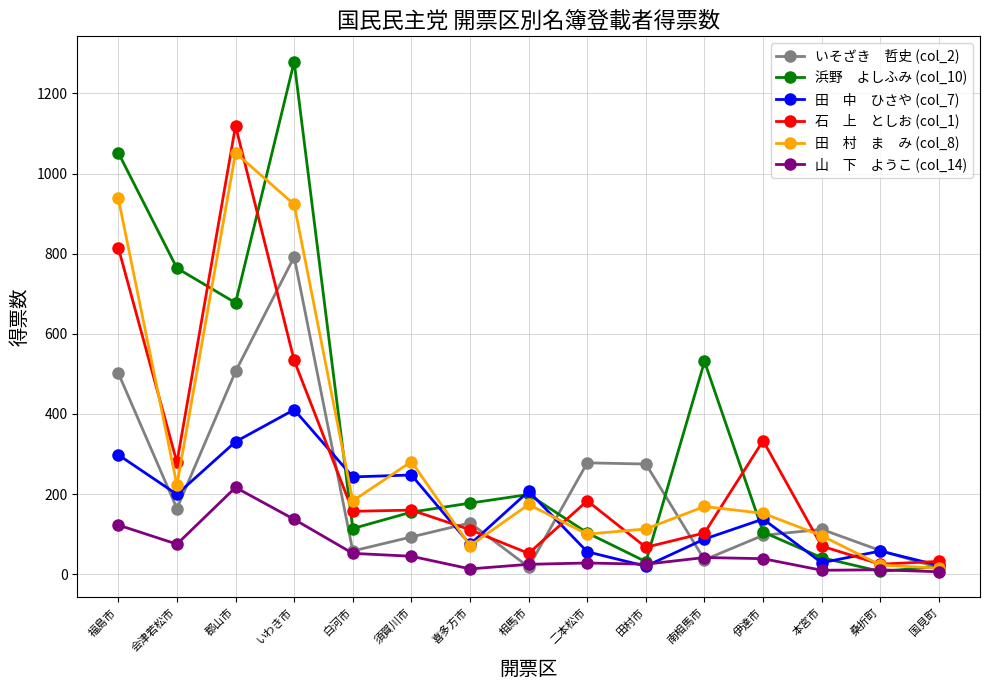

Does the chart display data point markers on the line(s)?

Yes